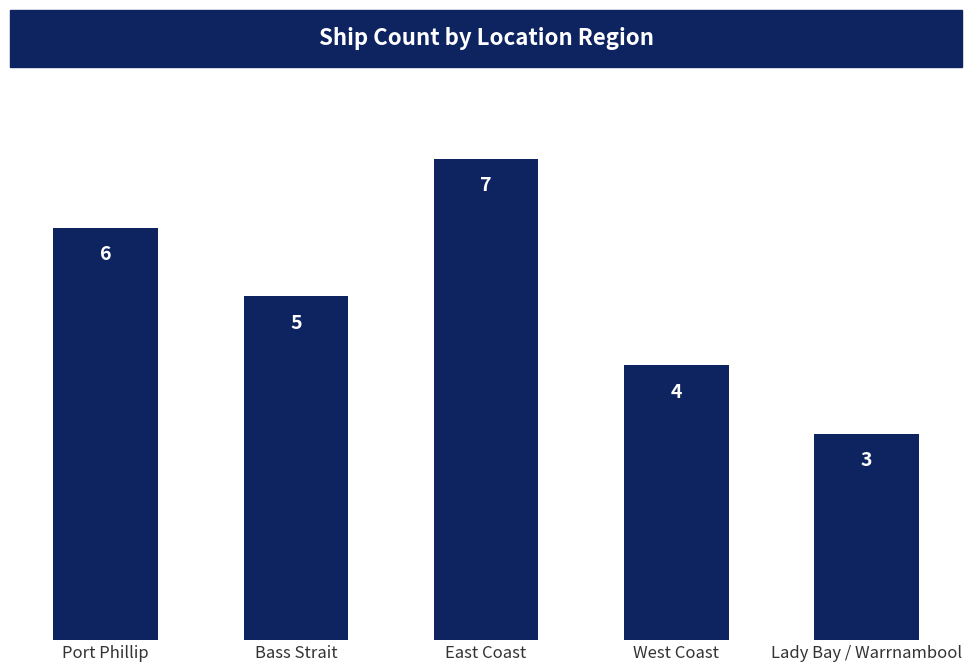

What position from the right is West Coast?

2